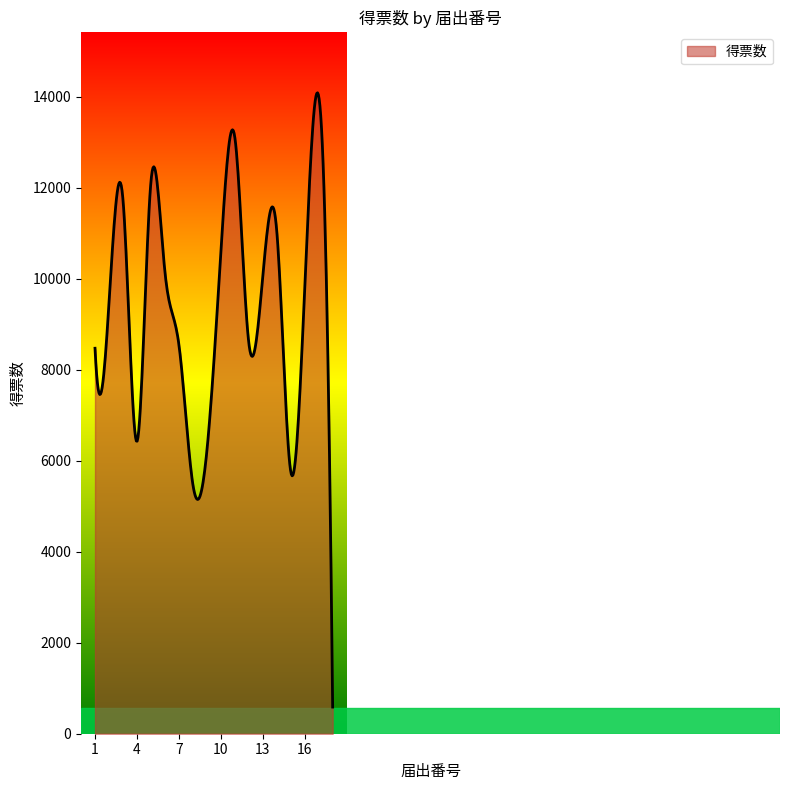

What is the greatest value displayed?

14086.2